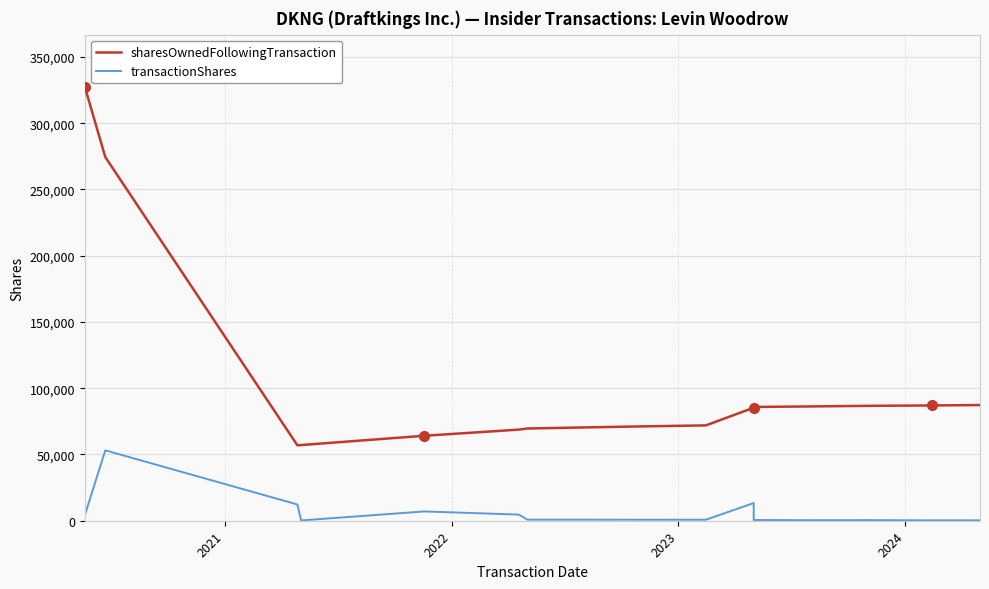

Reading left to right, extract all data points from this chart.

sharesOwnedFollowingTransaction: 327548	274436	56899	57121	64121	68767	69600	70413	71198	71951	85293	85860	86255	86707	86999	87299
transactionShares: 4068	53112	12273	222	7000	4646	833	813	785	753	13342	567	395	452	292	300